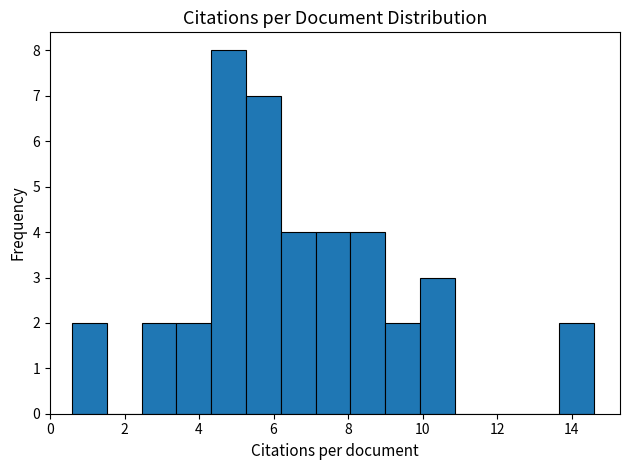

Reading left to right, list every bar in this chart as the range it spans on the x-axis followed by its height. Neither the bar edges nor the heights are printed on the chart, so give them approximately, as read against the axes.

0.6 to 1.6: 2
1.6 to 2.4: 0
2.4 to 3.4: 2
3.4 to 4.4: 2
4.4 to 5.2: 8
5.2 to 6.2: 7
6.2 to 7.2: 4
7.2 to 8.0: 4
8.0 to 9.0: 4
9.0 to 10.0: 2
10.0 to 10.8: 3
10.8 to 11.8: 0
11.8 to 12.8: 0
12.8 to 13.6: 0
13.6 to 14.6: 2